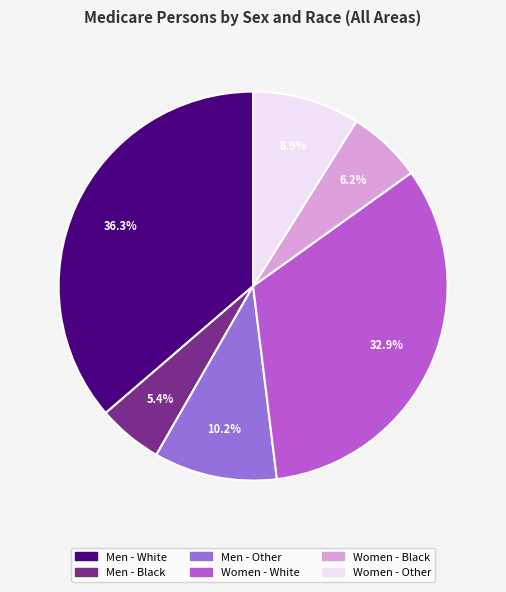

Is there any slice that represents more than half of the pie?

No